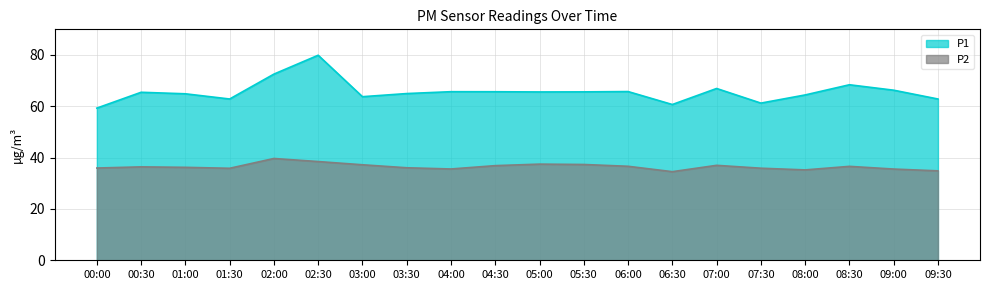

How many series are shown in this chart?

2